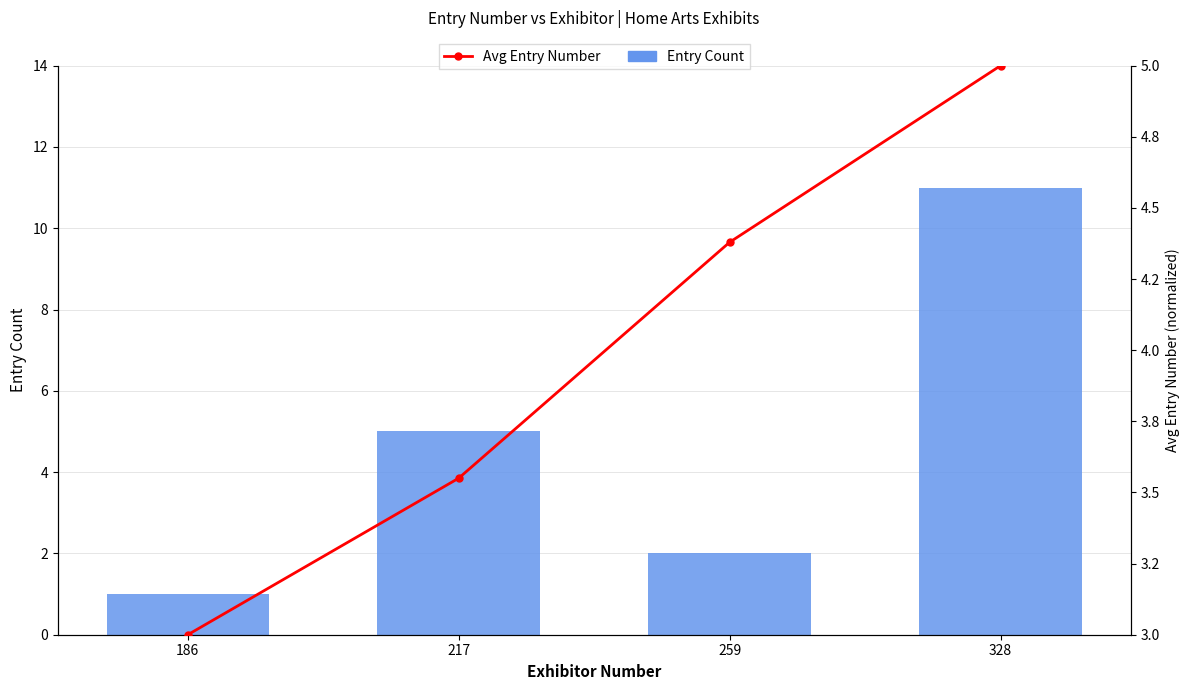

Read the Entry Count value at 217.

5.0